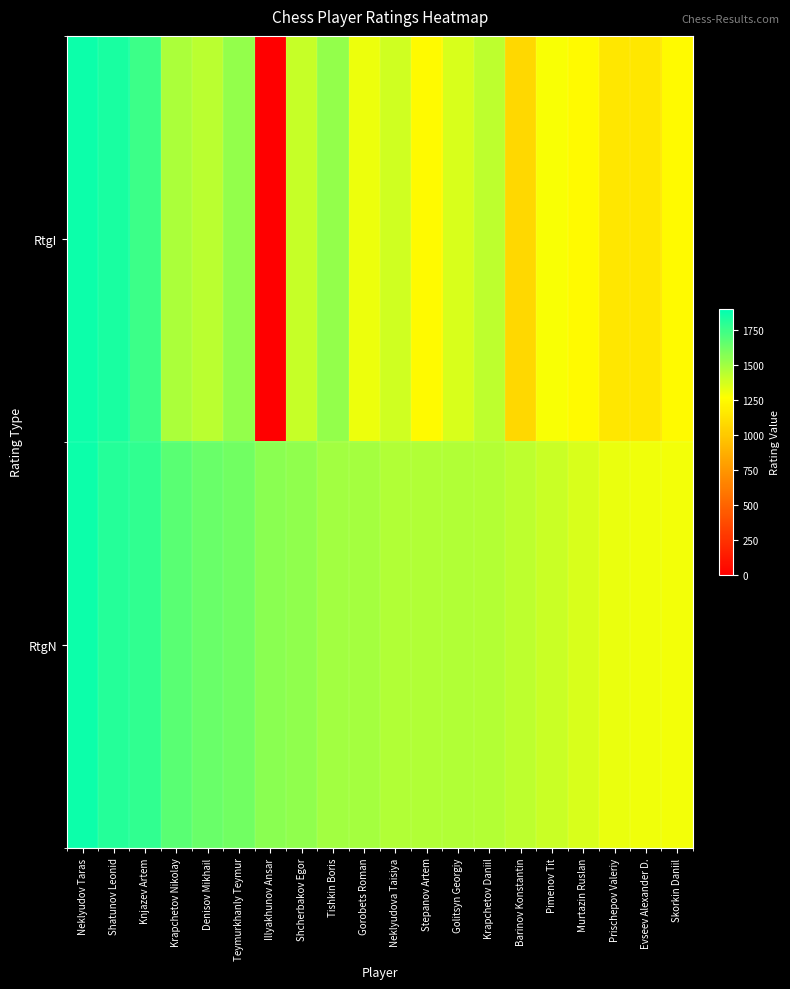

What is the total value across all series at Shatunov Leonid?

3641